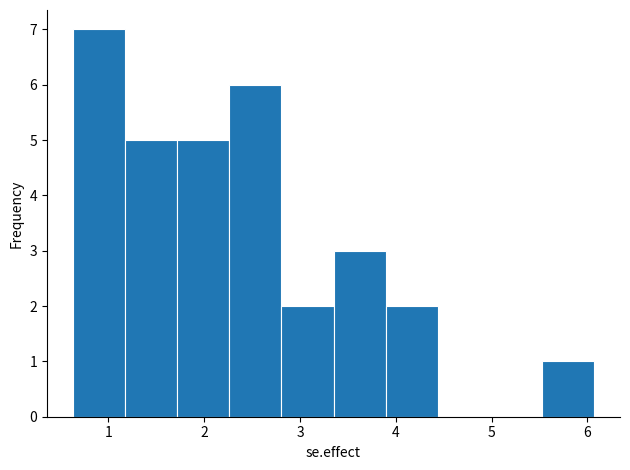

Which range on the x-axis has the tallest bar?

0.6 to 1.2